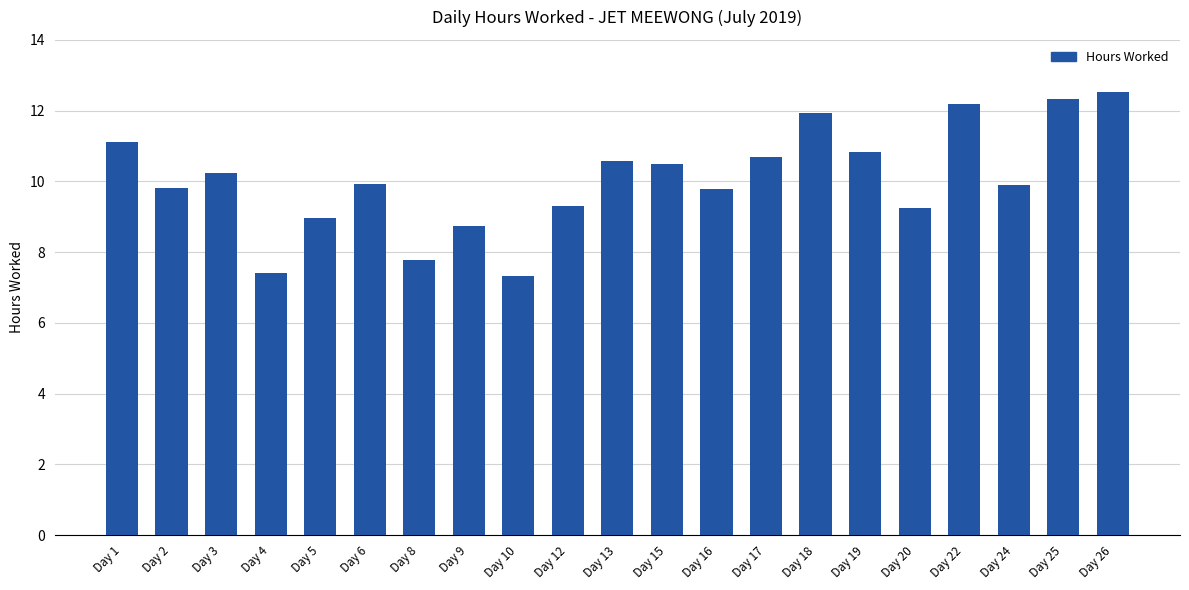

Is it true that the value at Day 10 is 4.5?

False